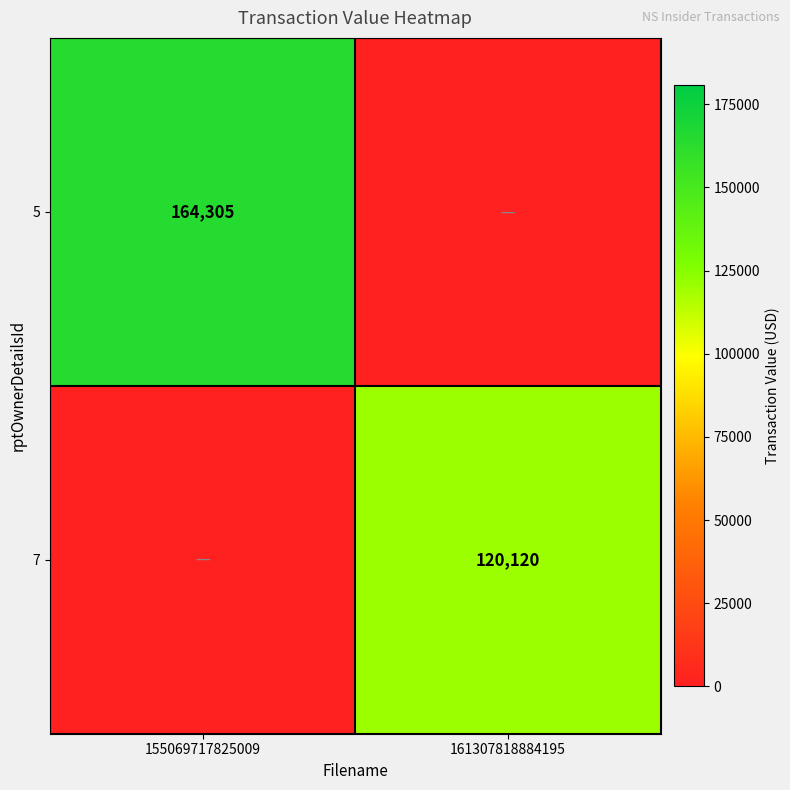

True or false: 7 has a value of 175304 at 161307818884195.

False